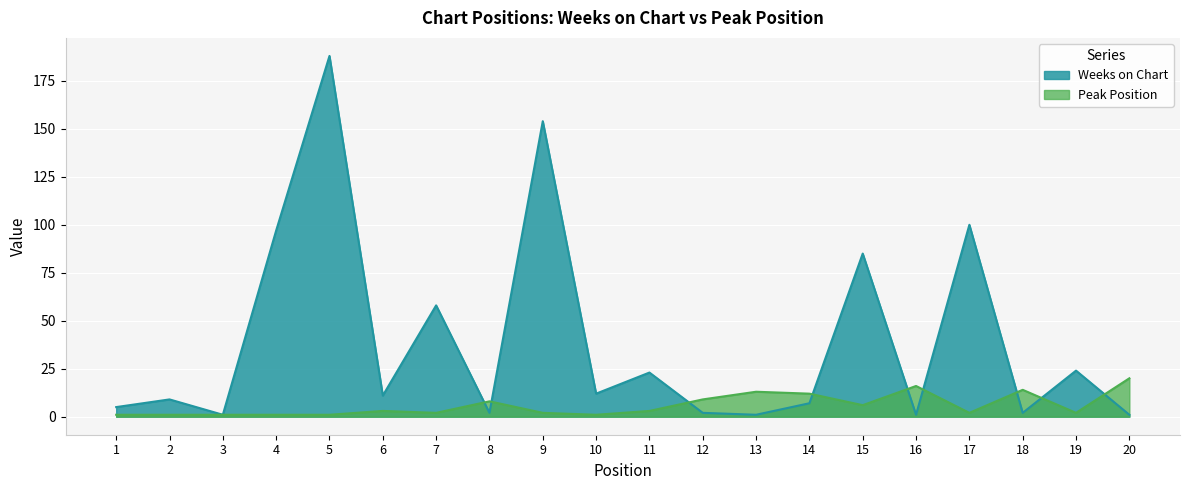

At which label does Weeks on Chart reach its minimum?

3